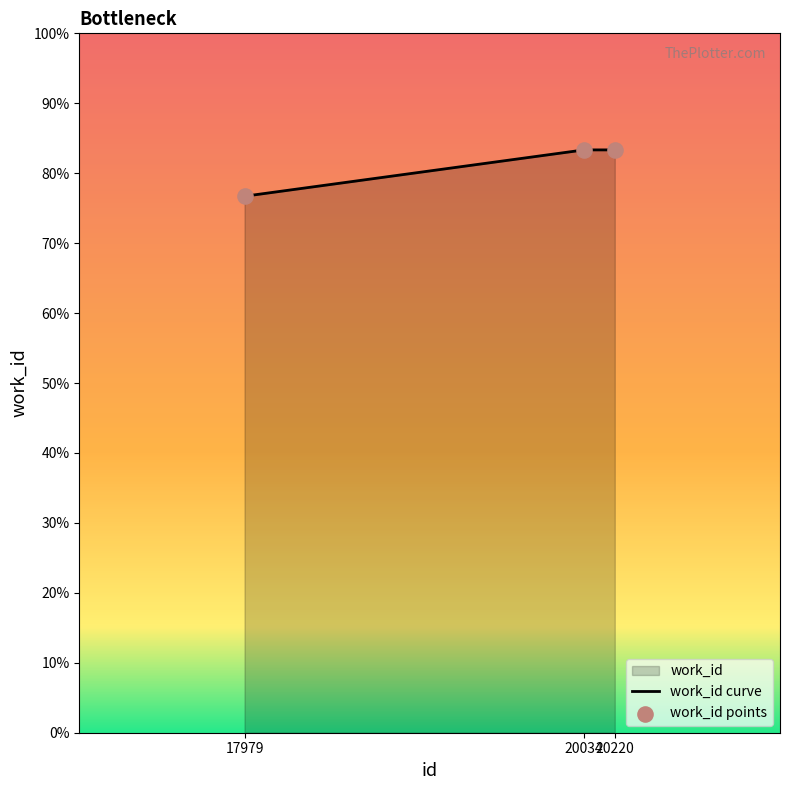

Which has a higher value, 17979 or 20034?

20034